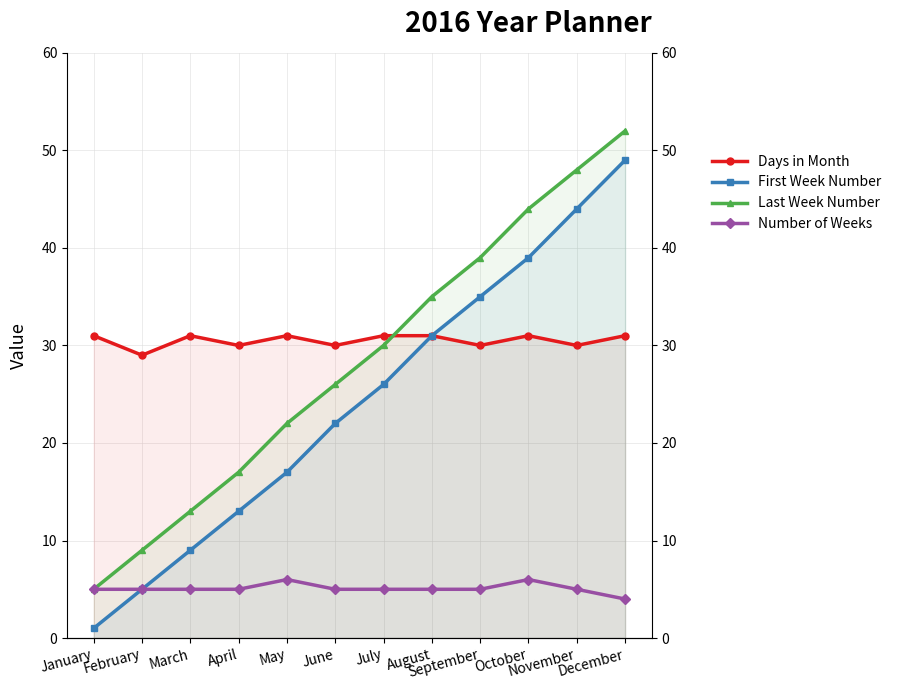

What is the minimum value shown in the chart?

1